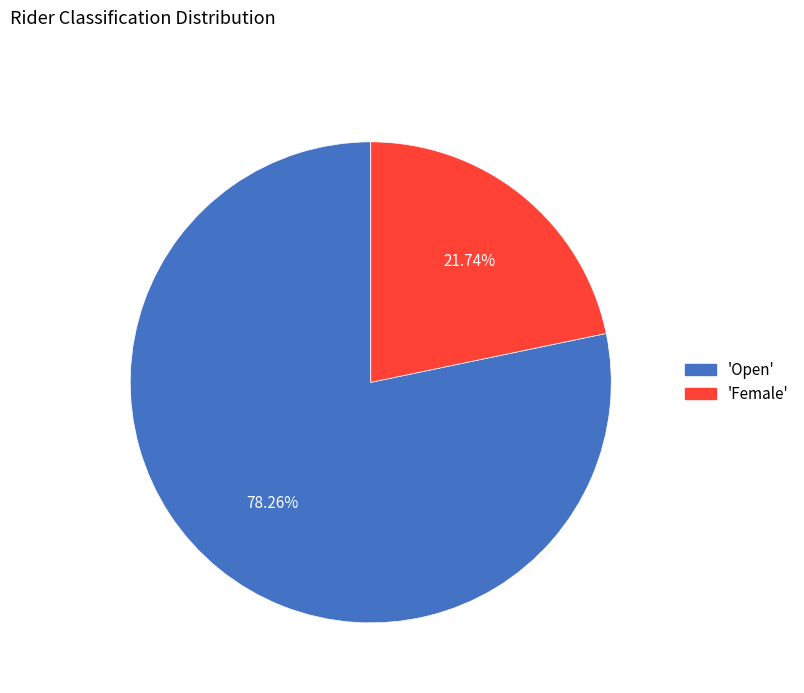

What is the smallest slice in the pie chart?

'Female'